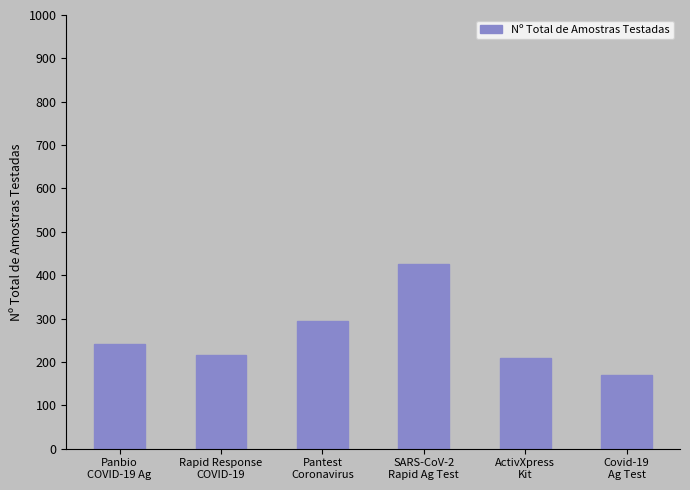

True or false: the data shows 111 at Panbio
COVID-19 Ag.

False